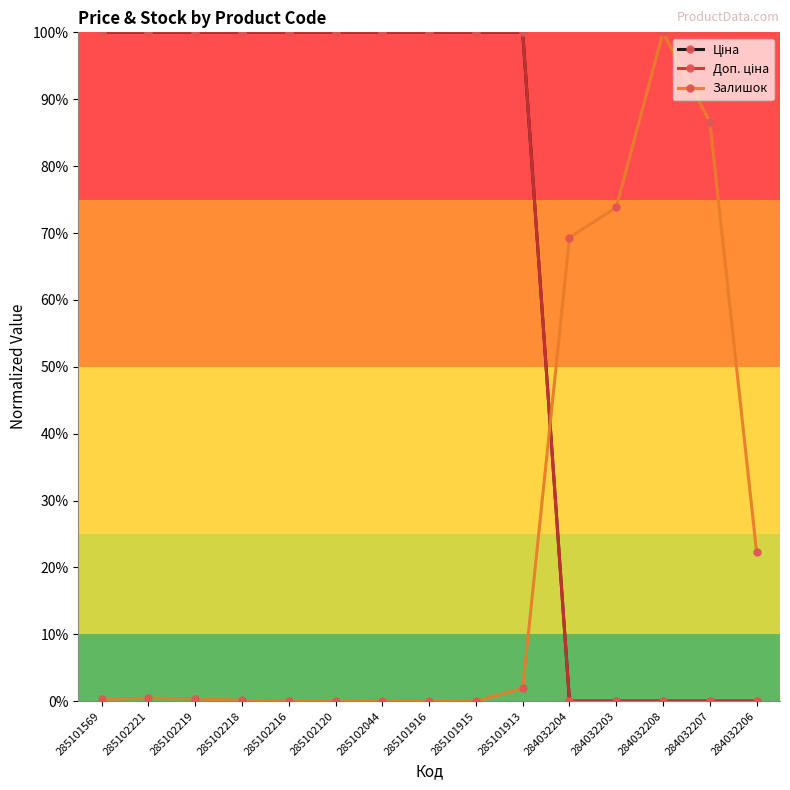

How many lines are shown in the chart?

3